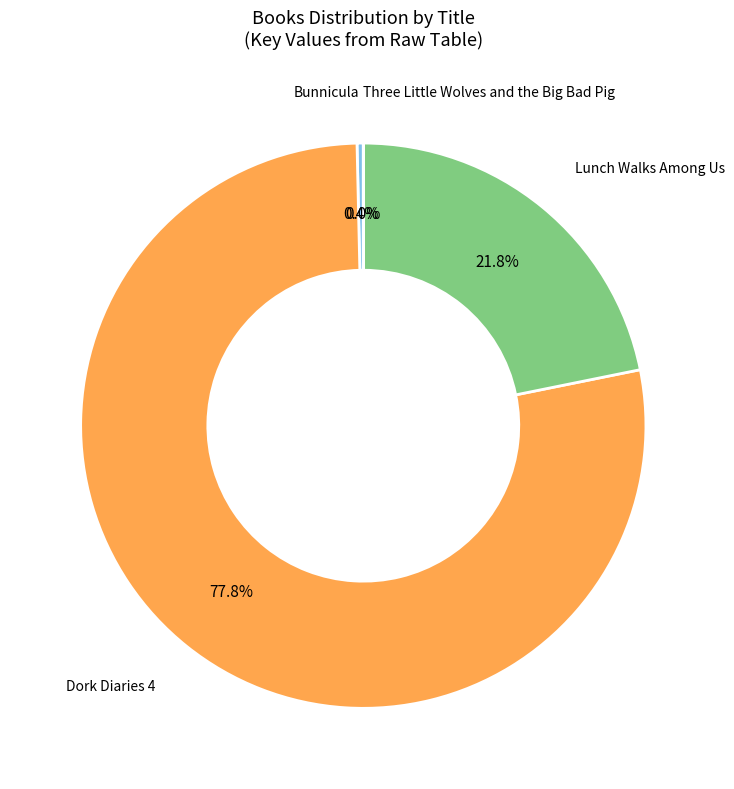

Does any single category account for the majority?

Yes